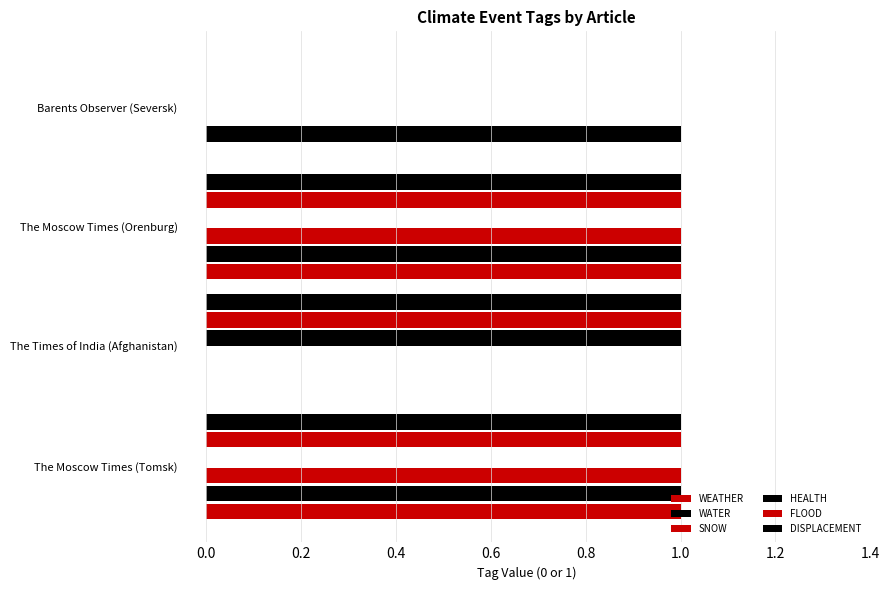

How many series are shown in this chart?

6